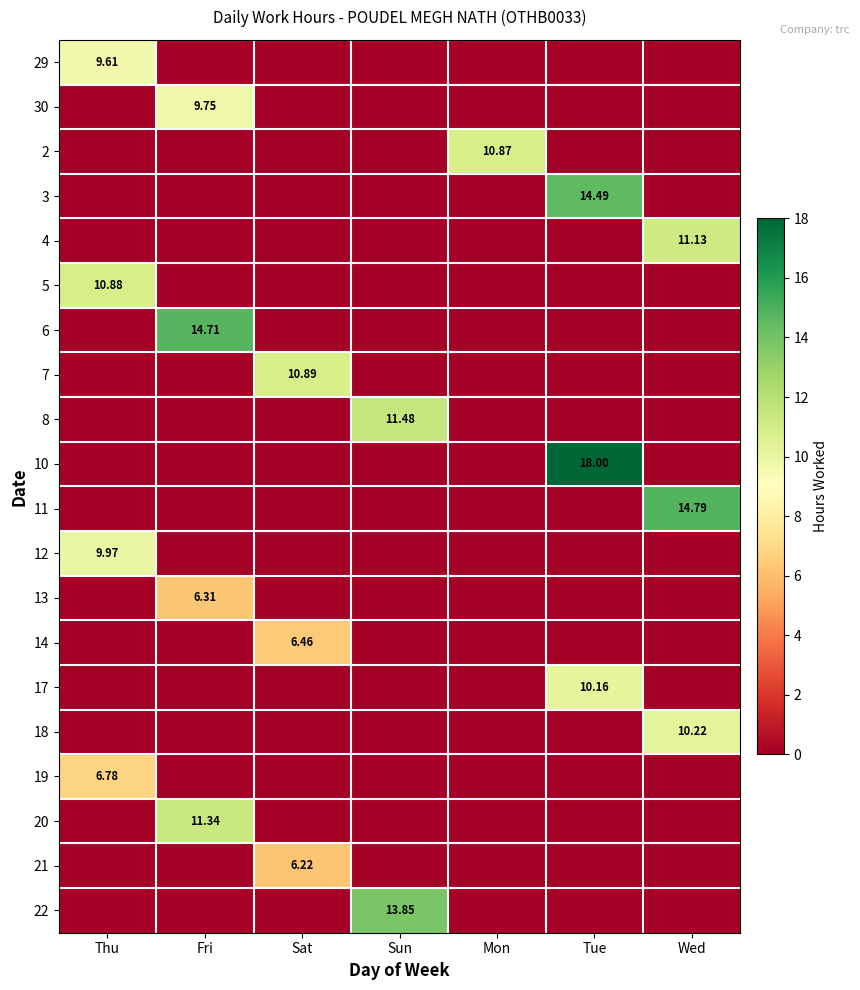

What is the average value of the 14 series?

0.9